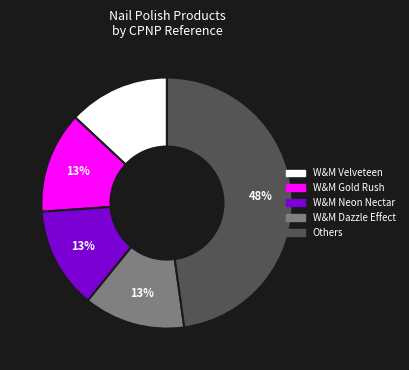

Does any single category account for the majority?

No